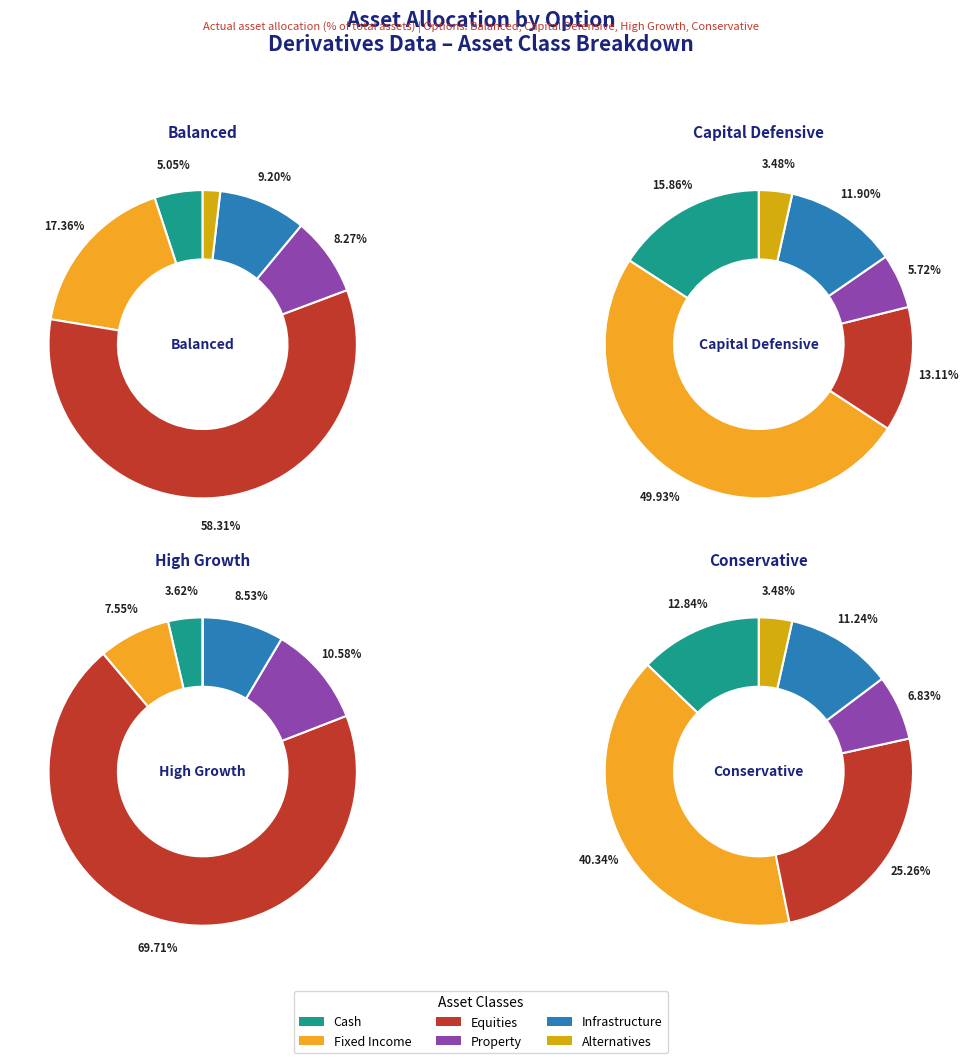

To the nearest percent, what is the difference between the largest and smallest slice percentages?

37%